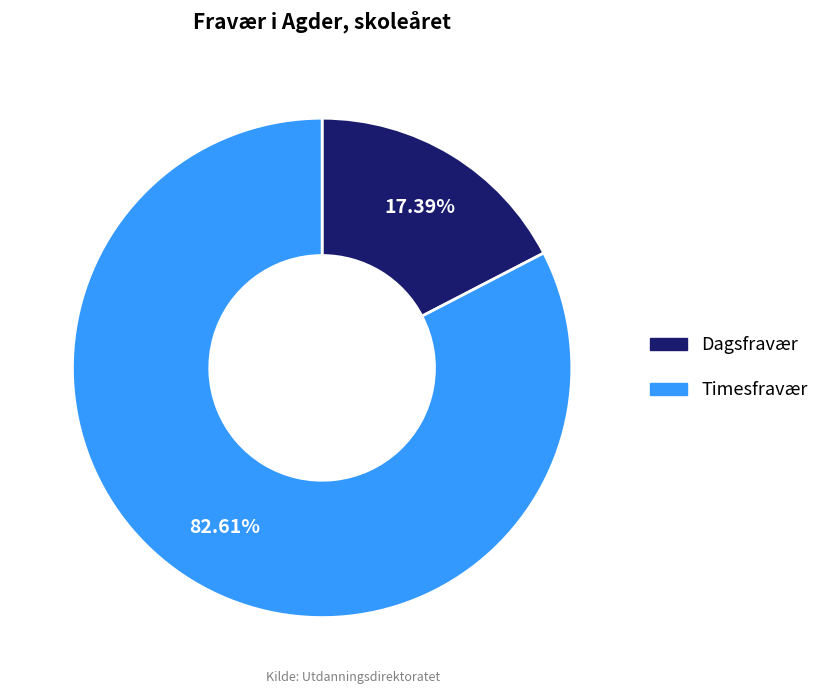

Which has a higher value, Timesfravær or Dagsfravær?

Timesfravær